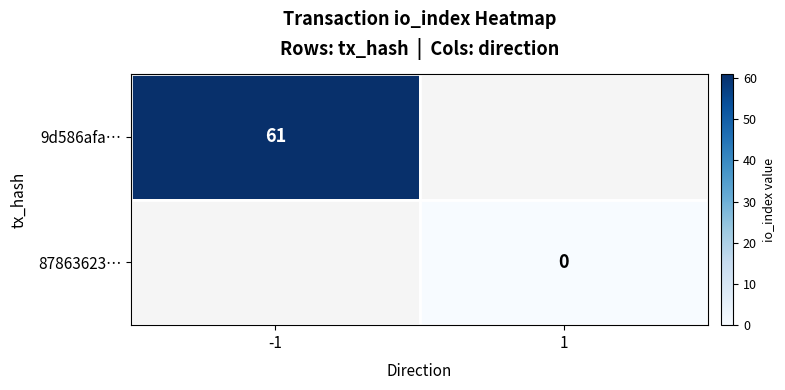

True or false: 9d586afa… has a value of 80 at -1.

False